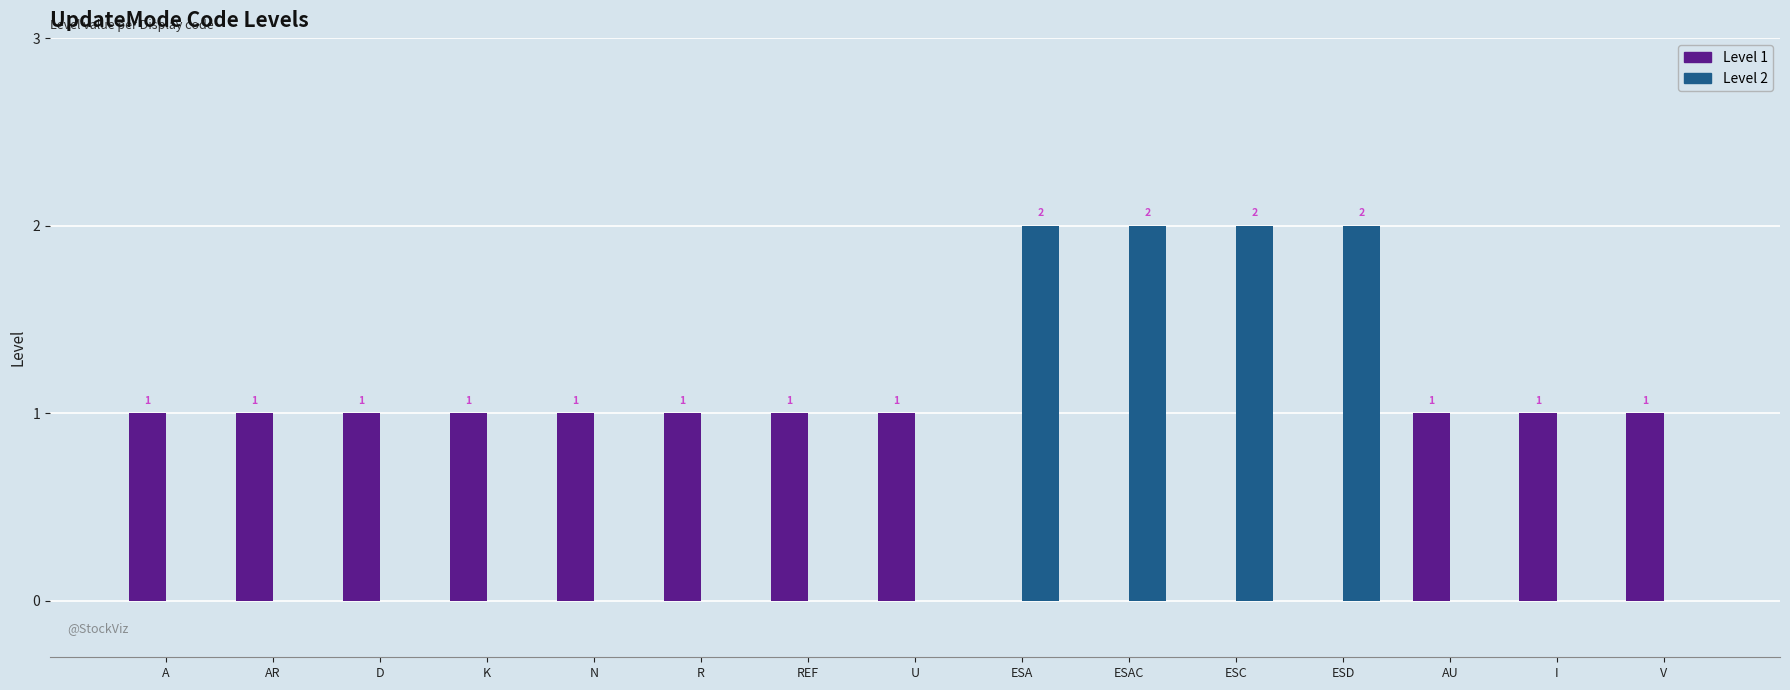

Is it true that Level 1 equals 1 at ESD?

False